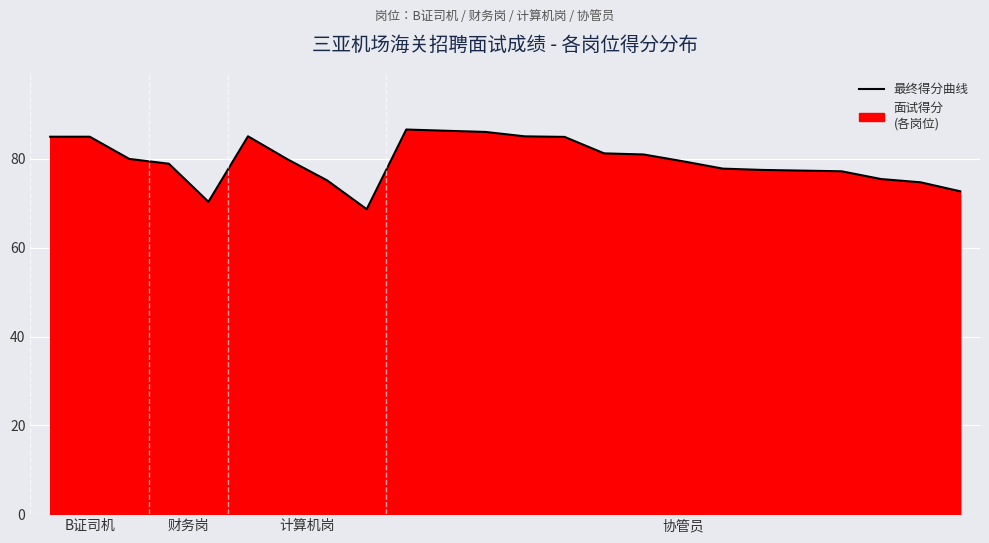

What is the value of the 6th point from the left?

85.1